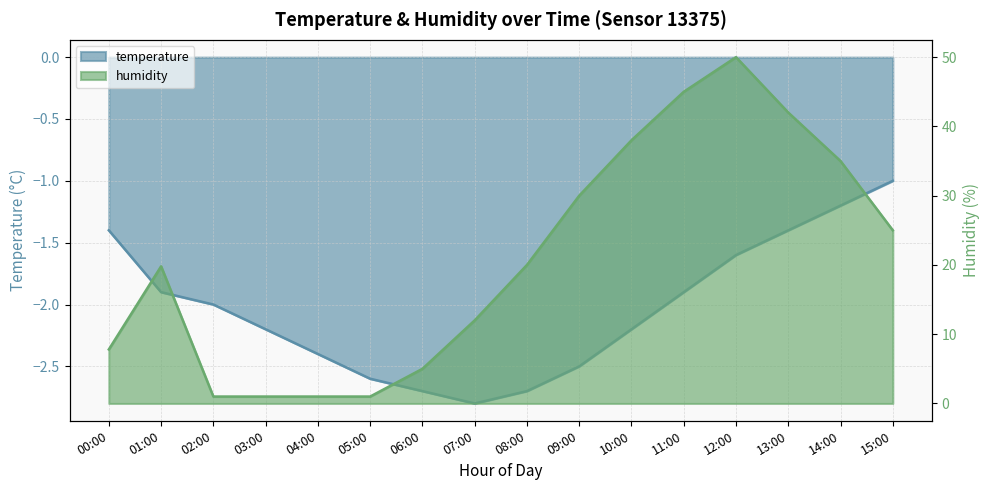

True or false: temperature and humidity intersect in this chart.

False